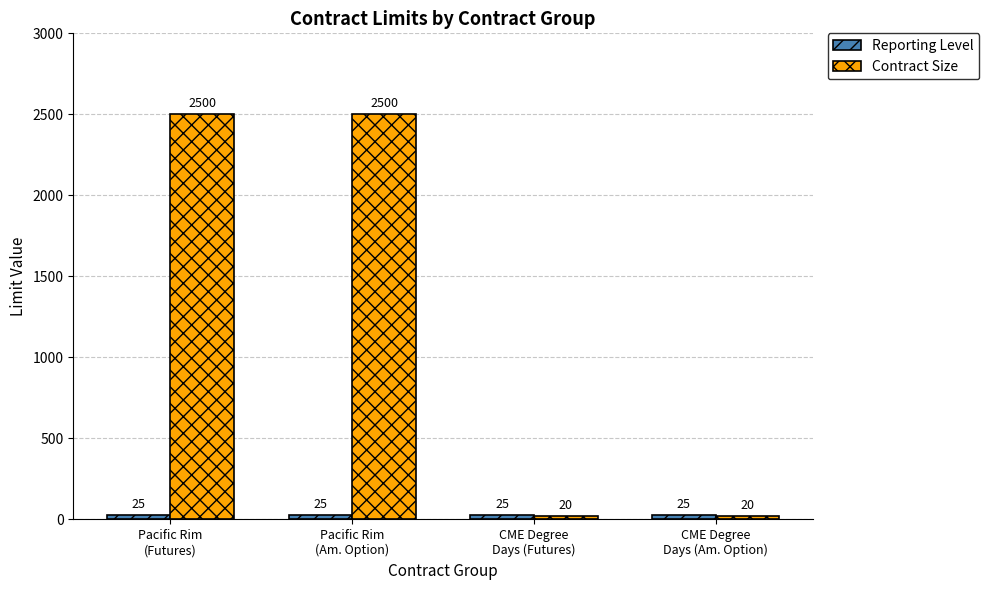

The value of Contract Size at Pacific Rim
(Am. Option) is 4202. True or false?

False